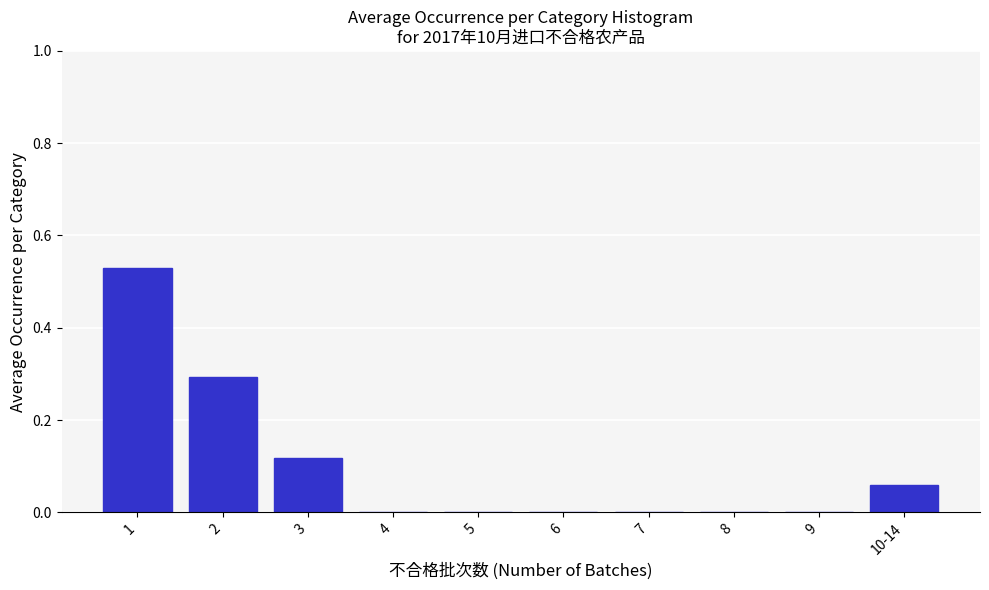

The value at 2 is 0.5. True or false?

False